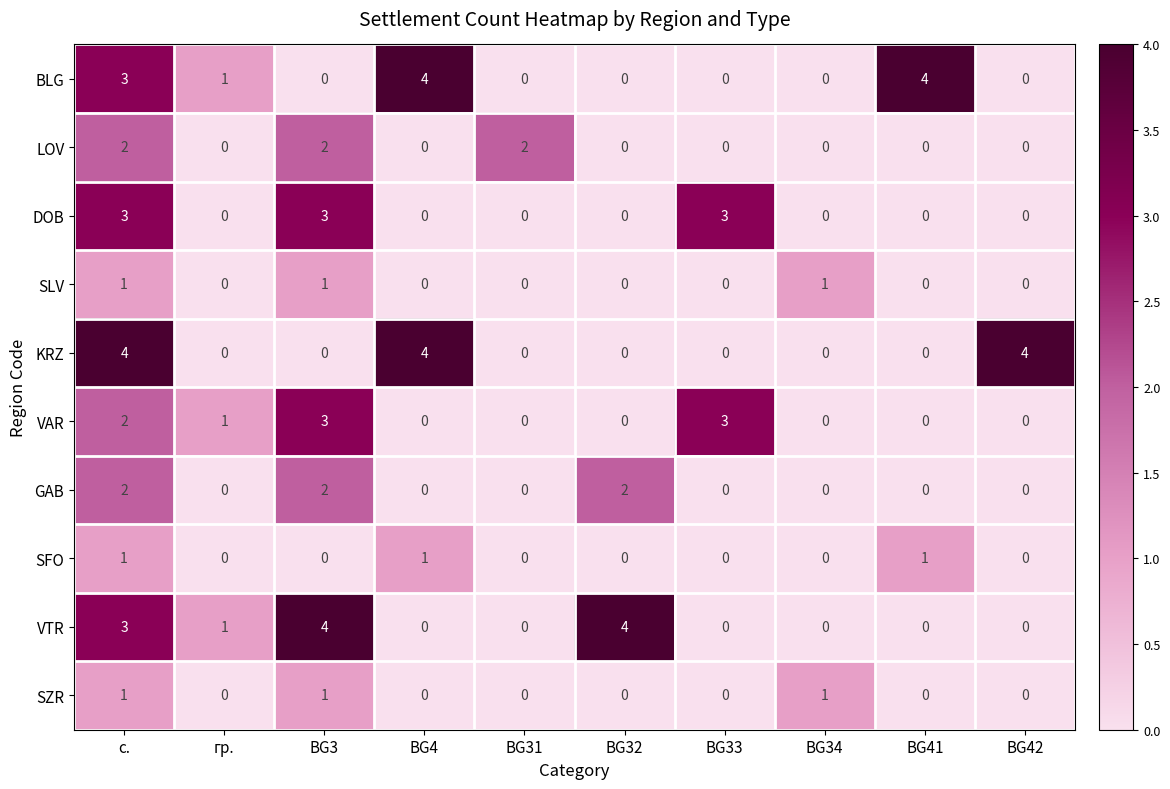

What is the total value across all series at BG42?

4